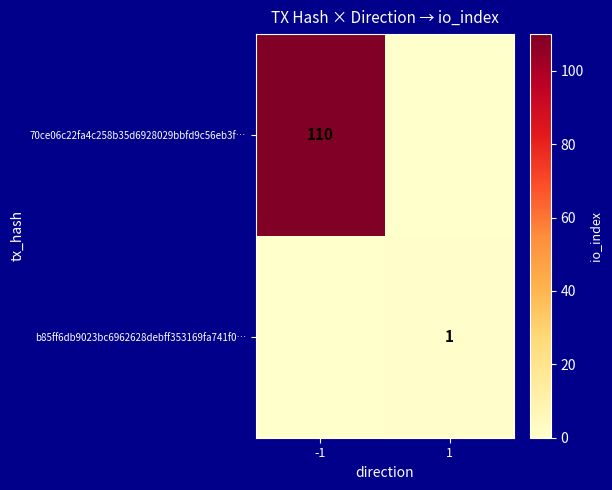

The b85ff6db9023bc6962628debff353169fa741f0… series shows 2 at 1. True or false?

False